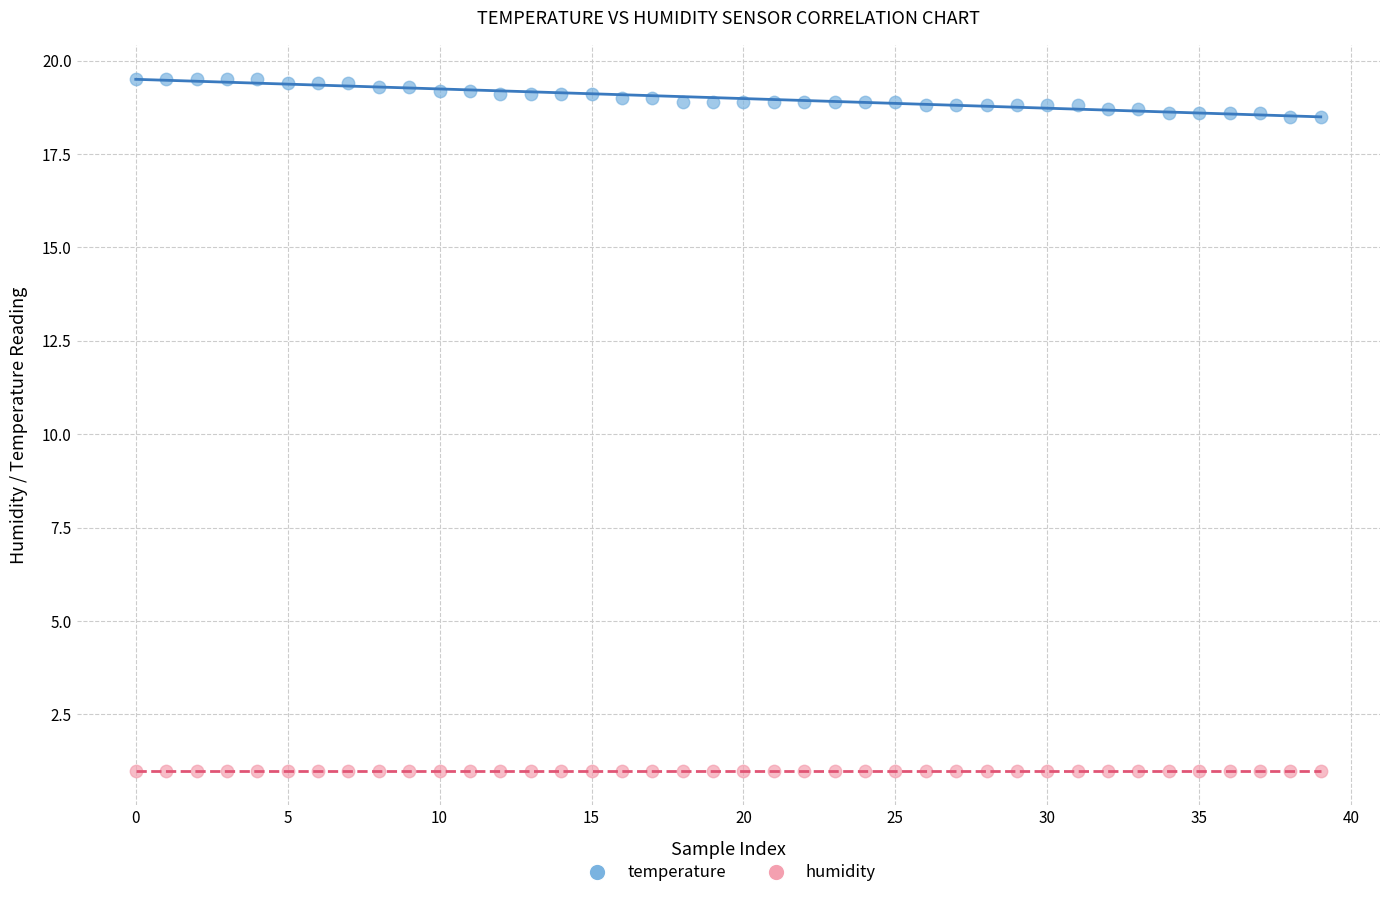

Which series contains the highest Y value?

temperature